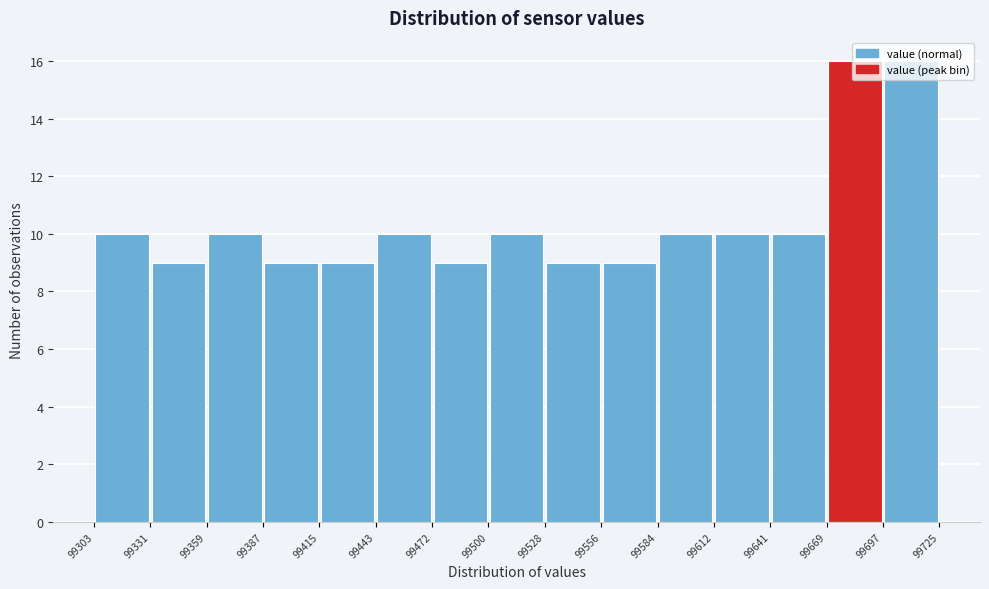

What is the height of the bar covering 99641 to 99669 on the x-axis? The values are not printed on the chart, so give them approximately, as read against the axis.

10